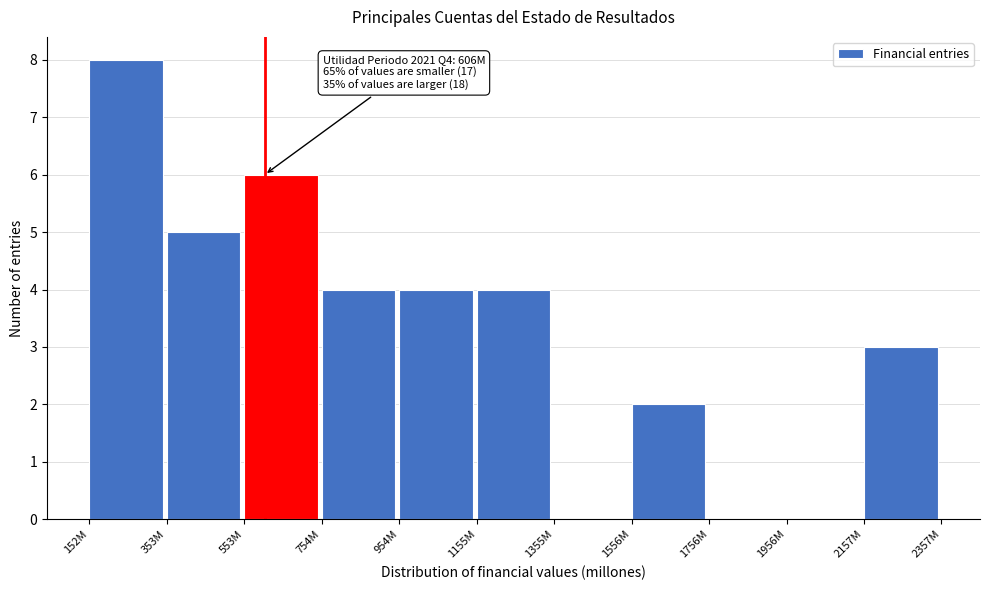

Reading right to left, extract all data points from this chart.

2157M=3	1956M=0	1756M=0	1556M=2	1355M=0	1155M=4	954M=4	754M=4	553M=6	353M=5	152M=8